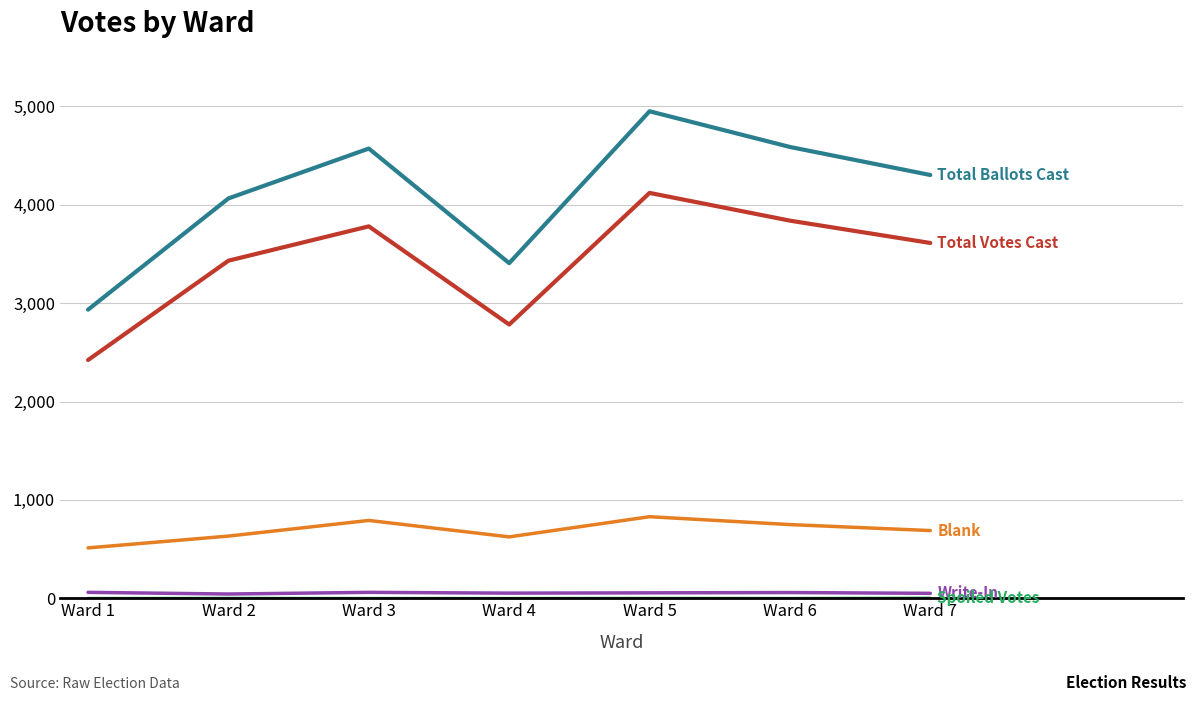

Which category has the highest value across all series?

Ward 5